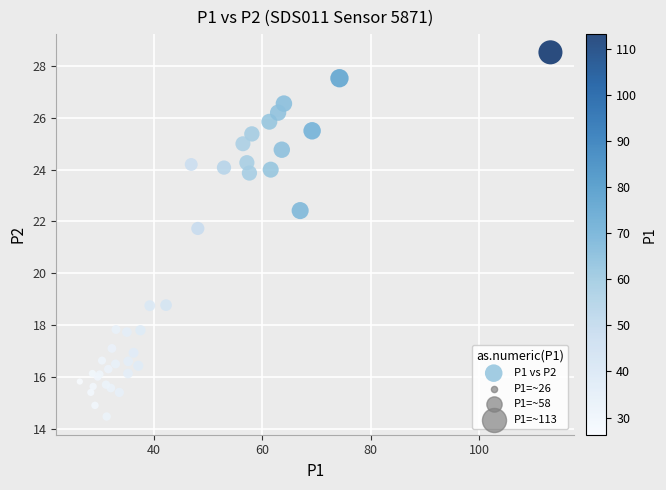

What Y value in the scatter plot is closest to 21?

21.7